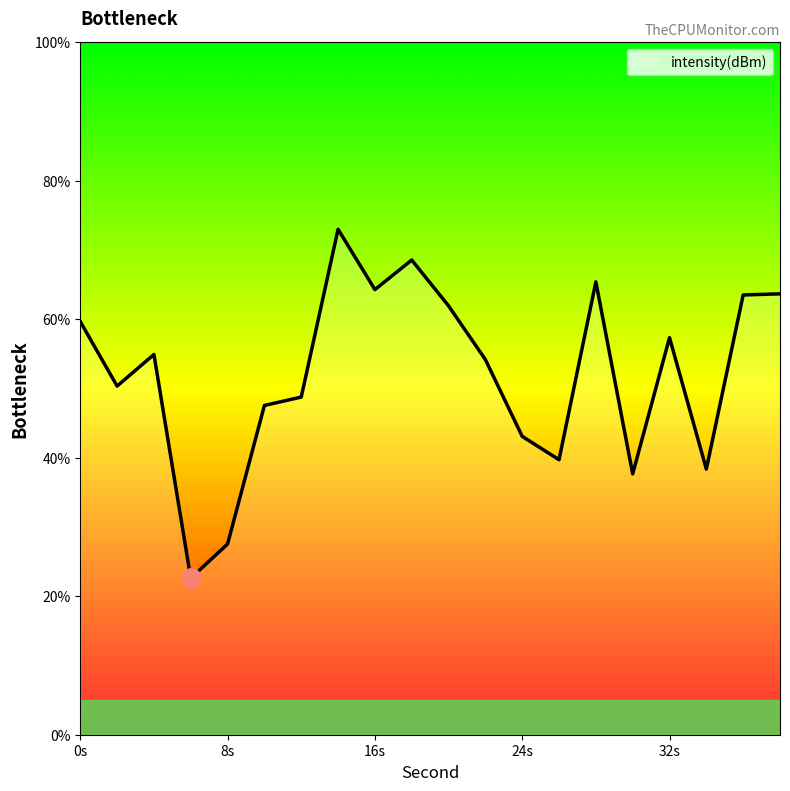

What is the smallest value displayed?

22.6